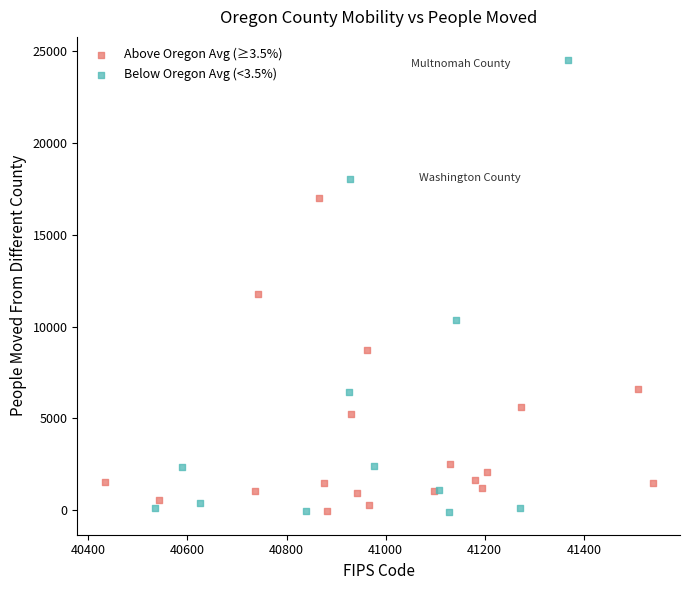

Which series contains the highest Y value?

Below Oregon Avg (<3.5%)